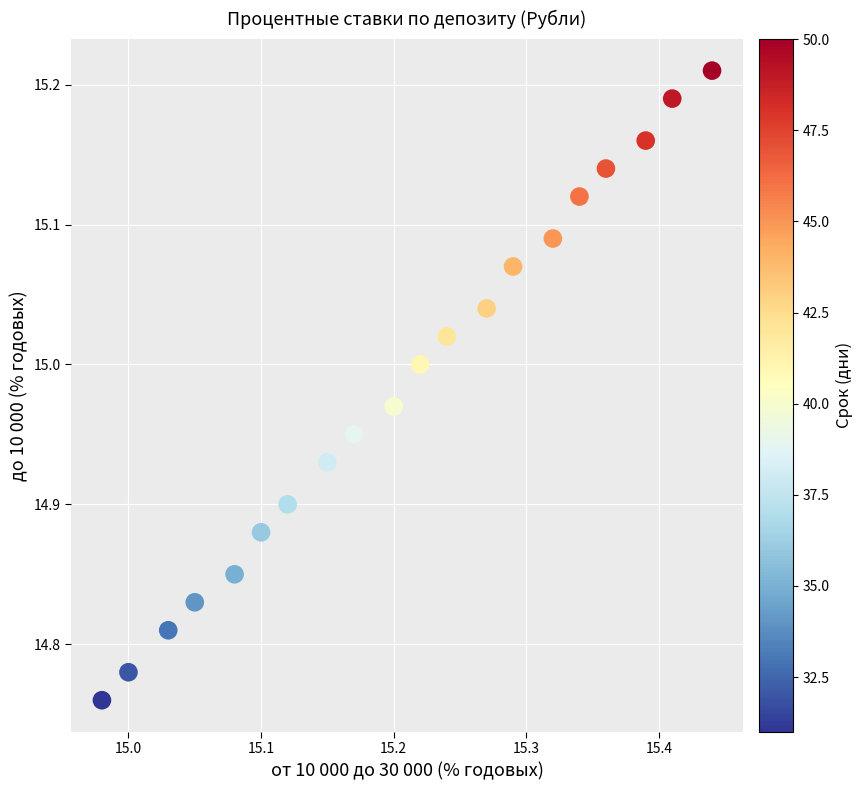

What is the range of X values (max minus min)?

0.5